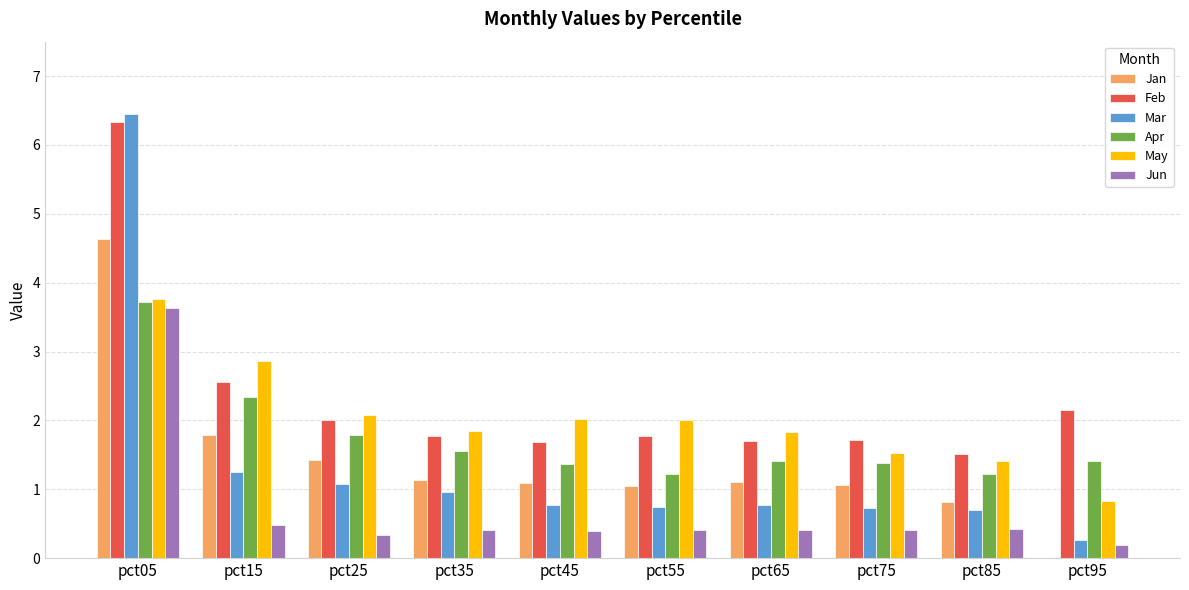

Is the value of Jan at pct05 greater than the value of Mar at pct85?

Yes